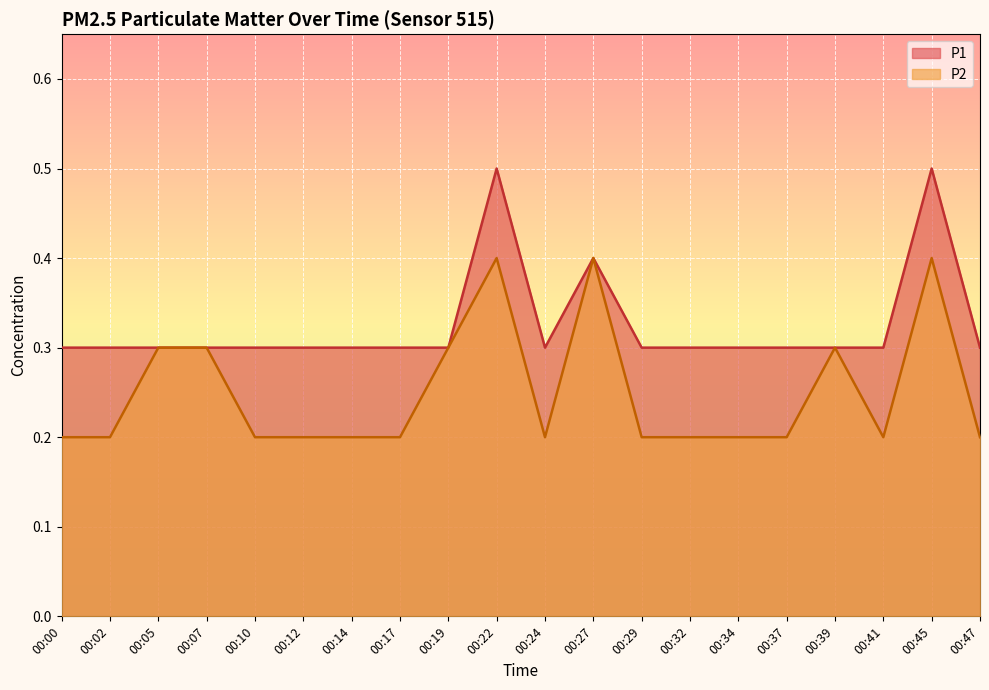

True or false: P2 and P1 intersect in this chart.

False